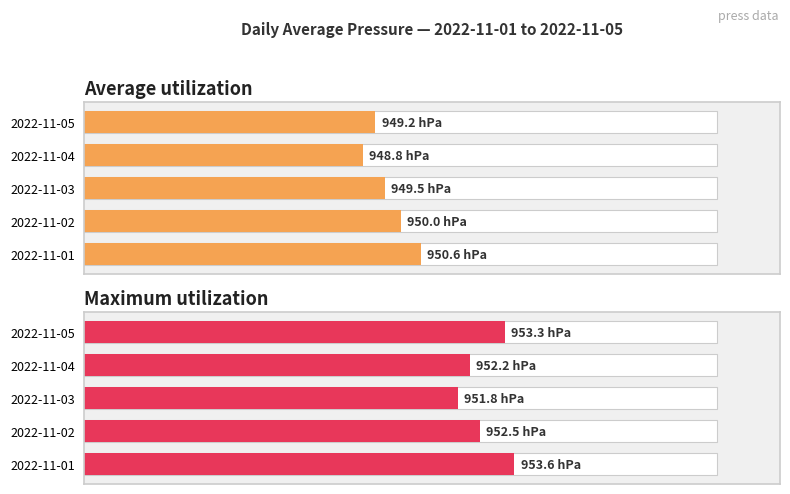

Is it true that Average utilization equals 82.5 at 2022-11-03?

False